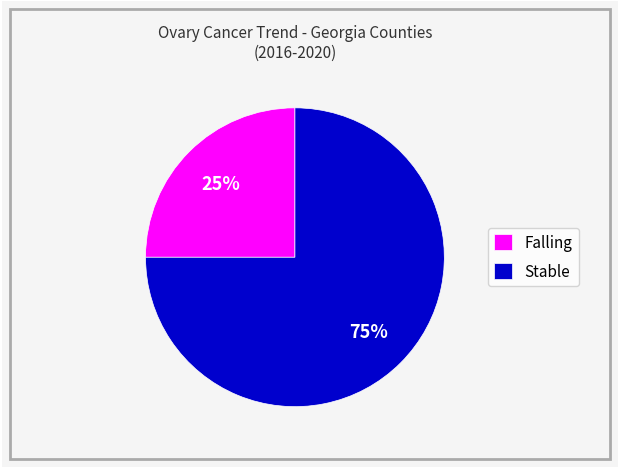

How many segments does this pie chart have?

2